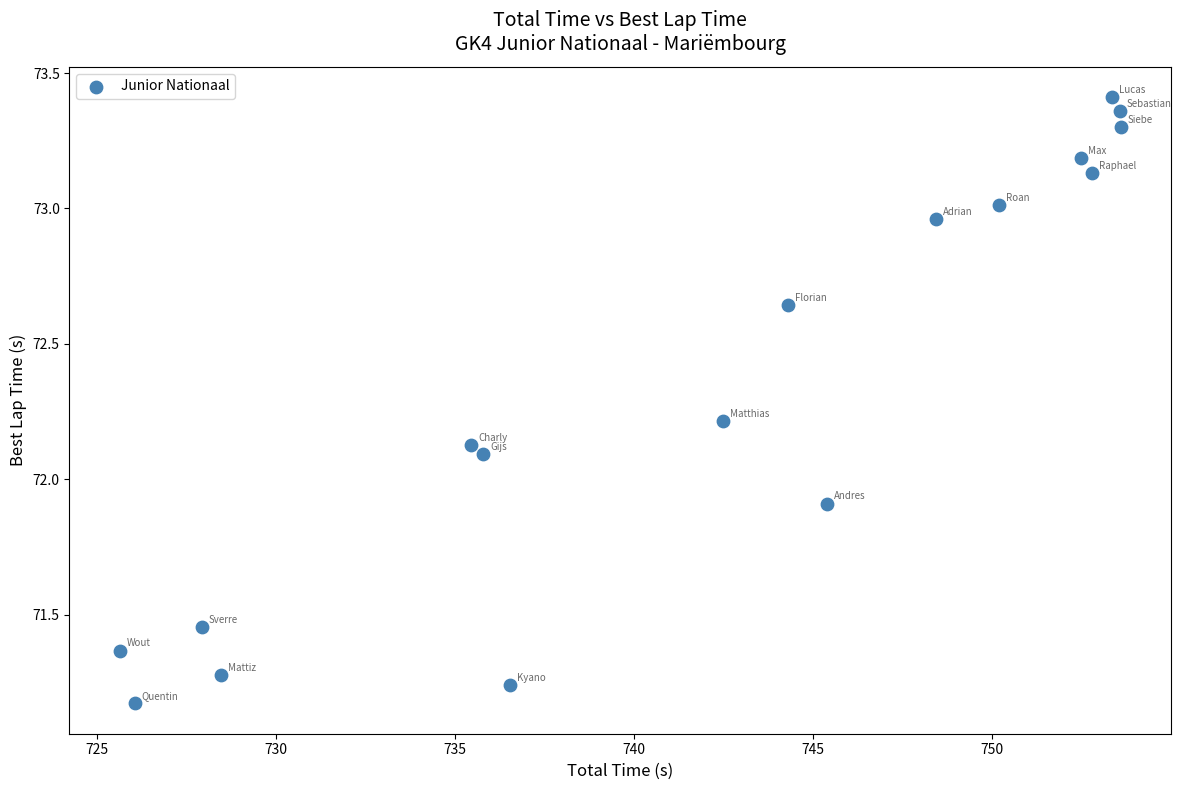

What is the range of X values (max minus min)?

27.9